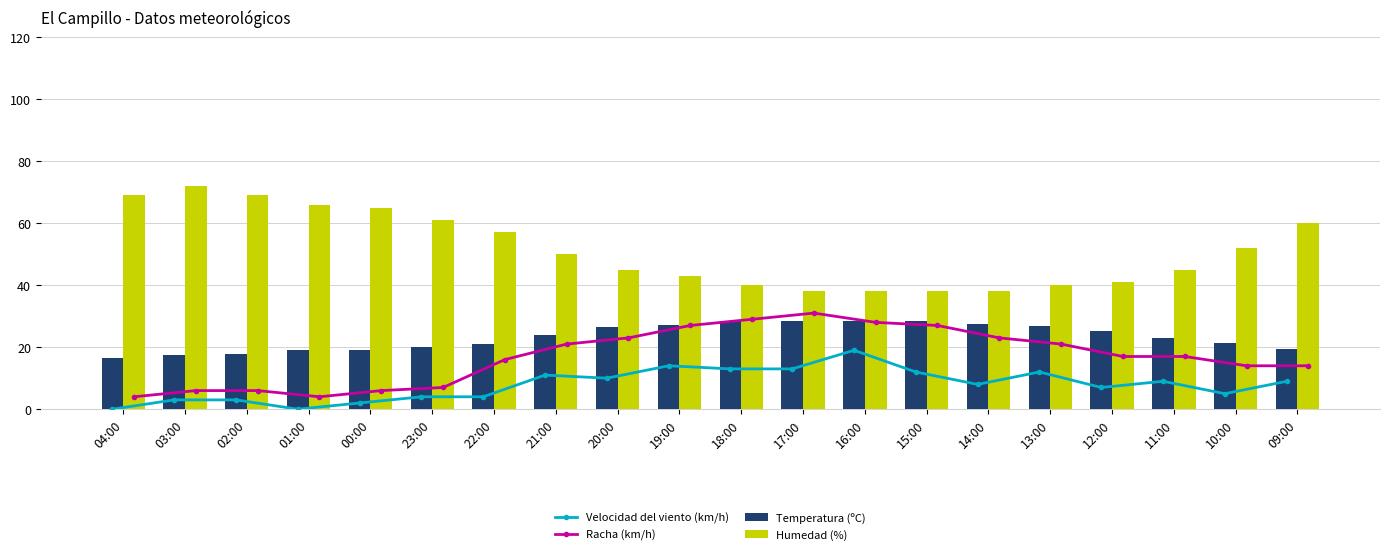

What is the difference between the highest and lowest values at 22:00?

53.0